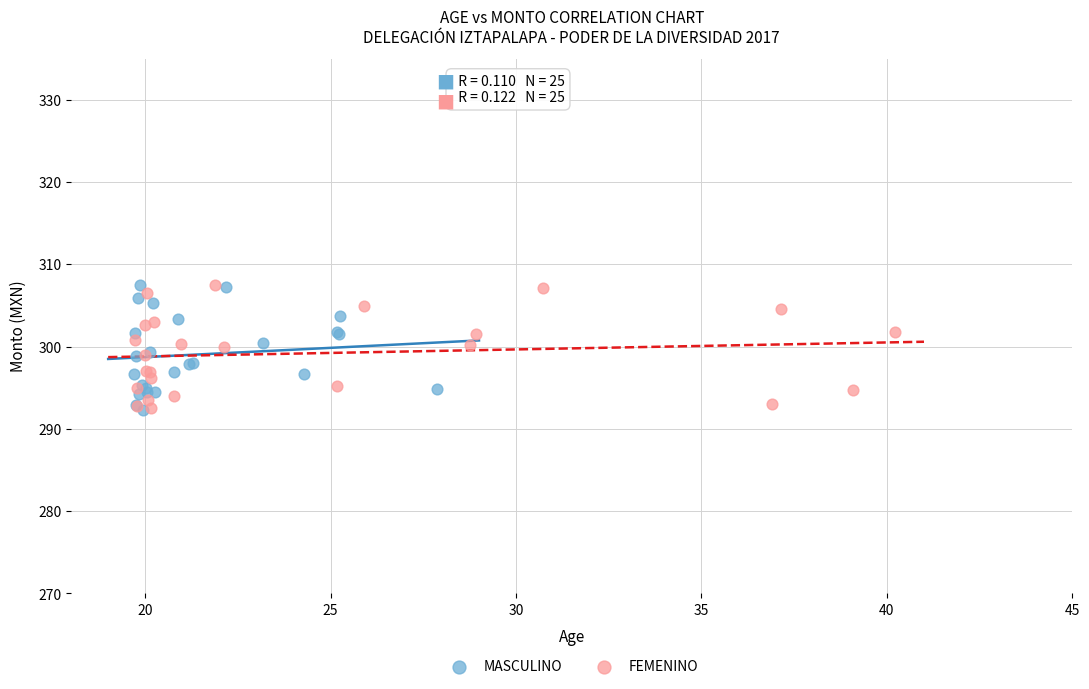

What are all the series names shown in the legend?

MASCULINO, FEMENINO